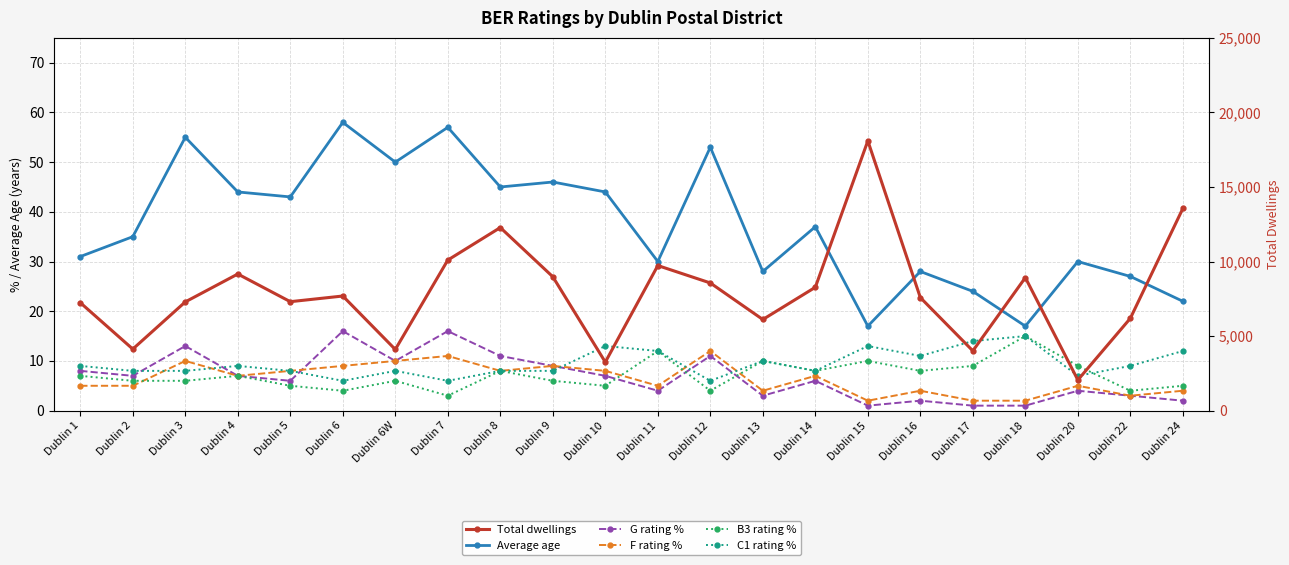

At which category does F rating % reach its first local peak?

Dublin 3